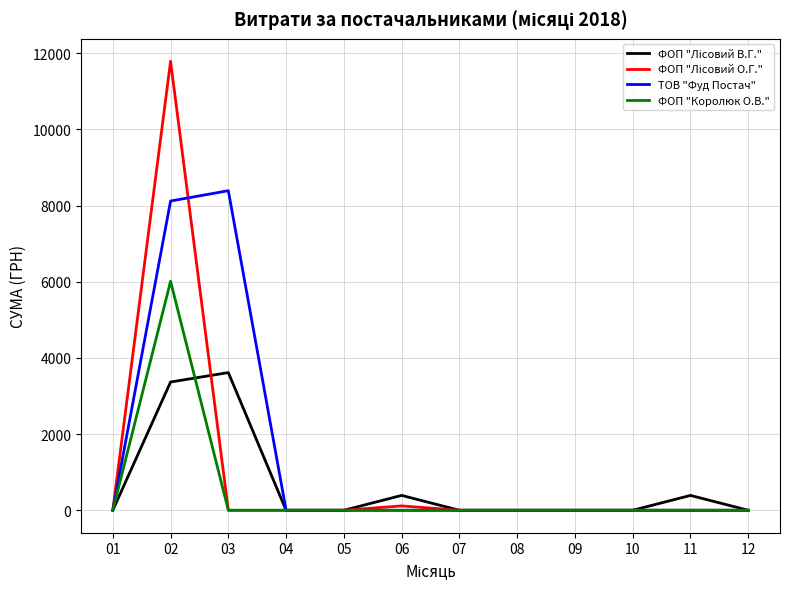

What is the maximum value shown in the chart?

11787.4